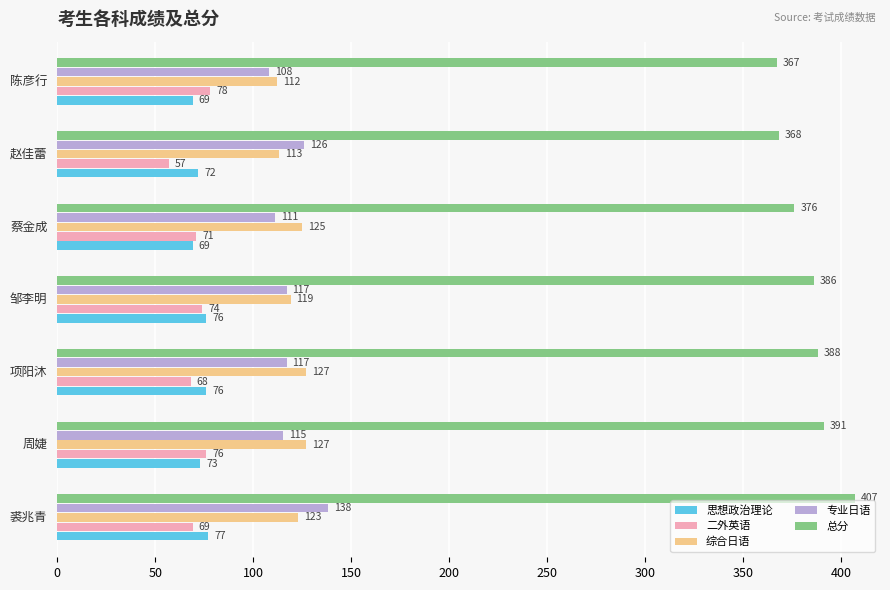

Rank the series by their maximum value, from highest to lowest.

总分, 专业日语, 综合日语, 二外英语, 思想政治理论